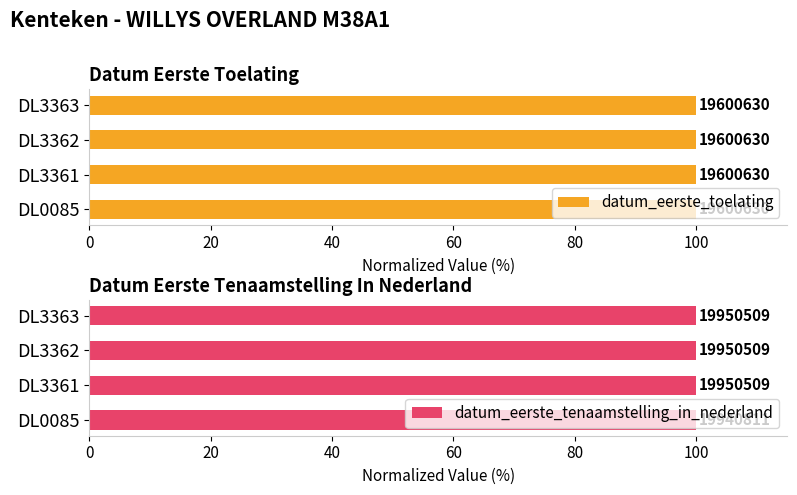

Rank the categories by datum_eerste_tenaamstelling_in_nederland value from lowest to highest.

0, 20, 40, 60